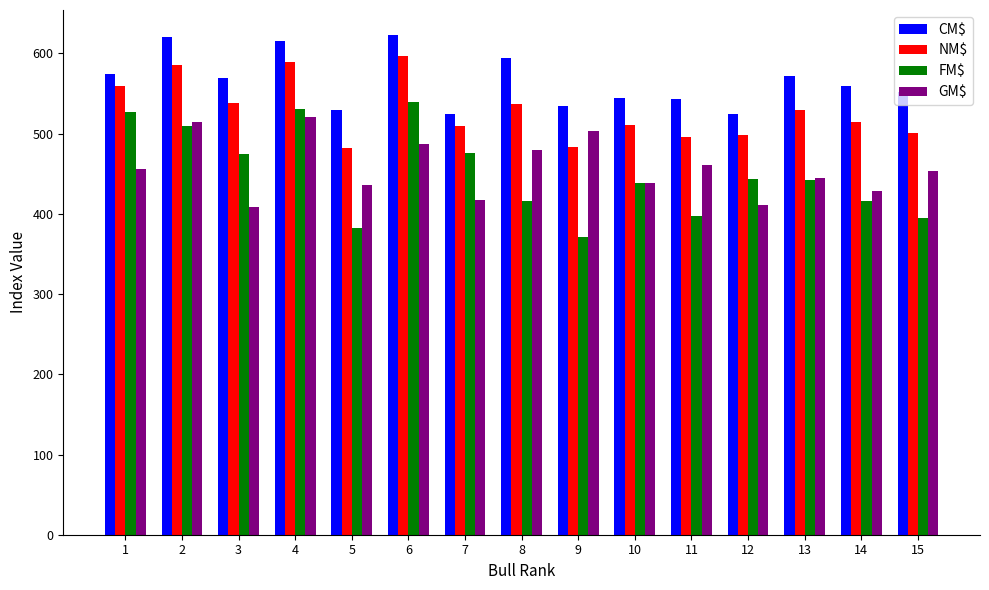

Is it true that CM$ equals 530 at 5?

True